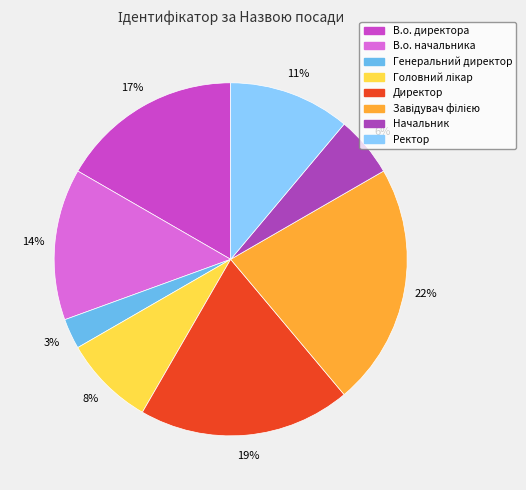

Does any single category account for the majority?

No